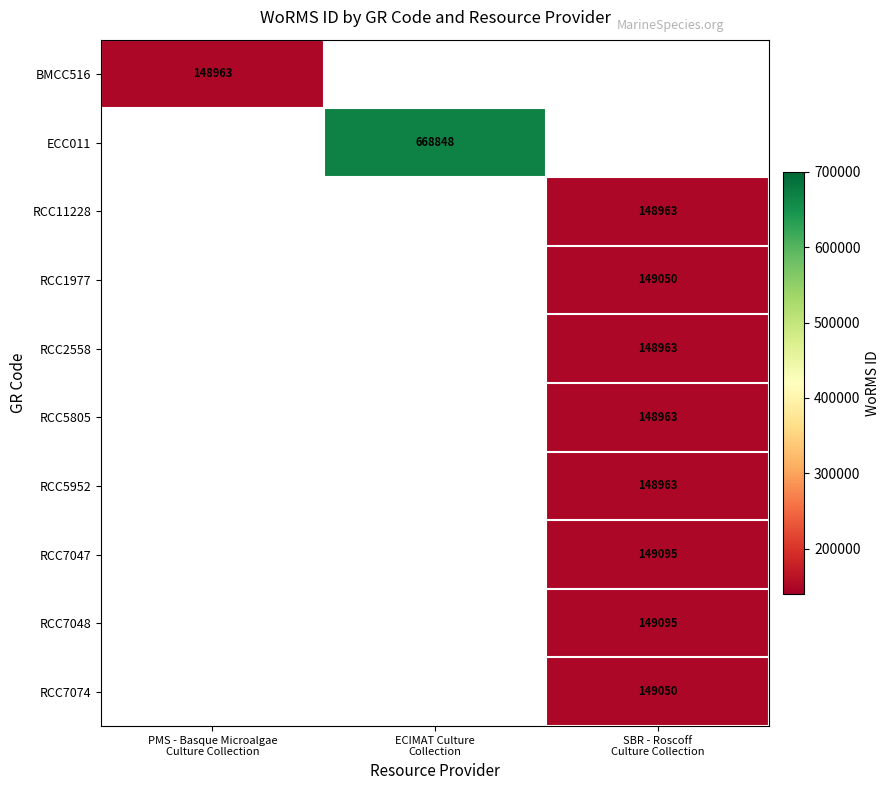

Which series has the largest range (max minus min)?

BMCC516